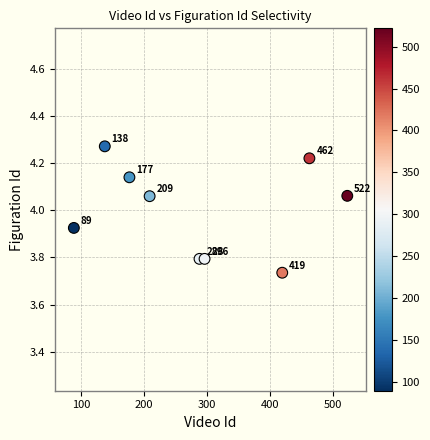

What is the range of X values (max minus min)?

433.0